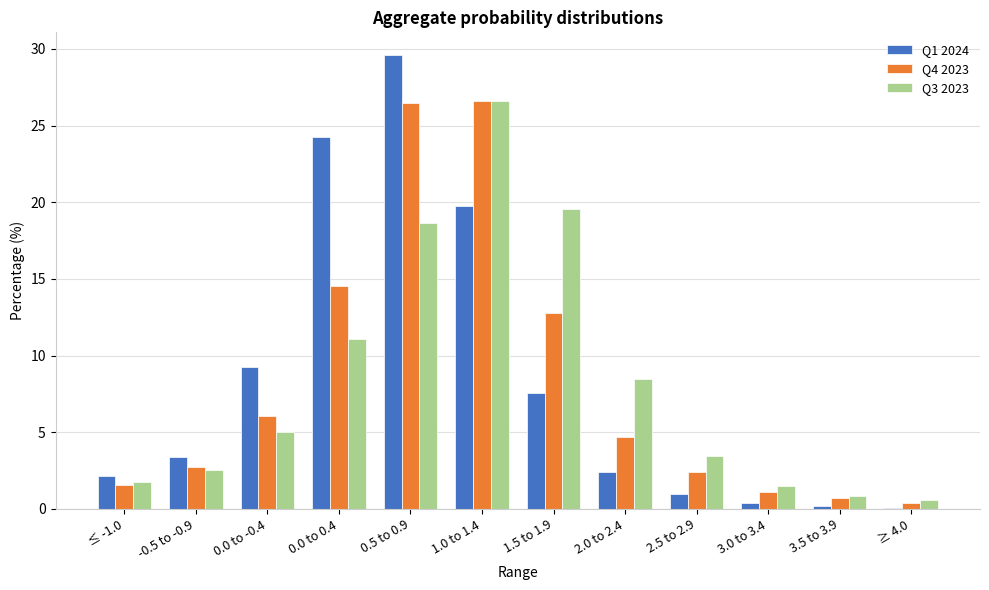

At which label does Q4 2023 first exceed 4?

0.0 to -0.4